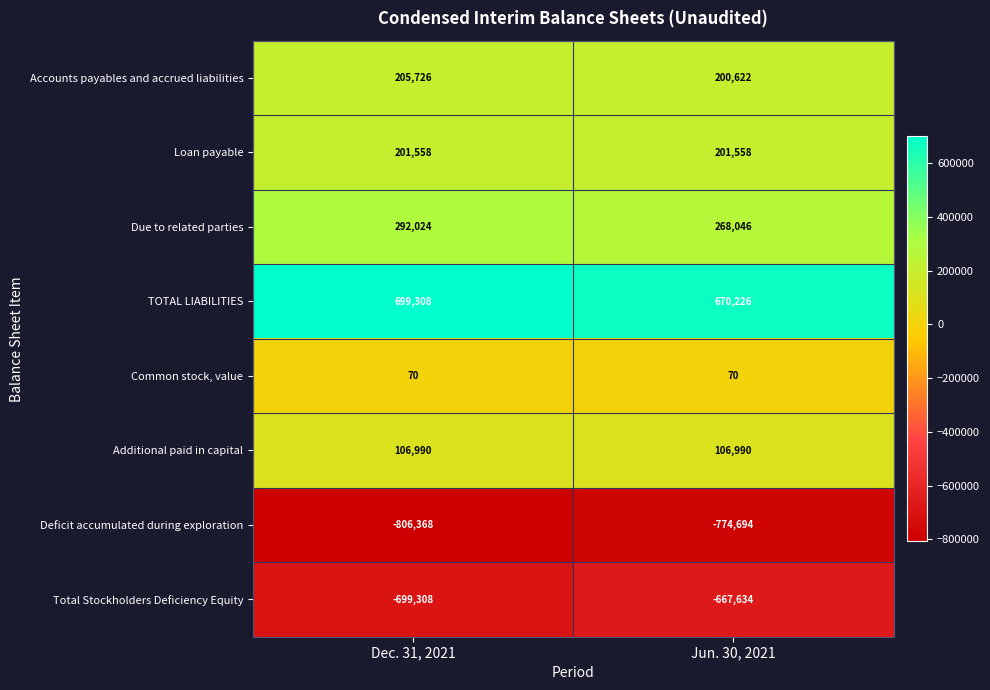

True or false: TOTAL LIABILITIES has a value of 699308 at Dec. 31, 2021.

True